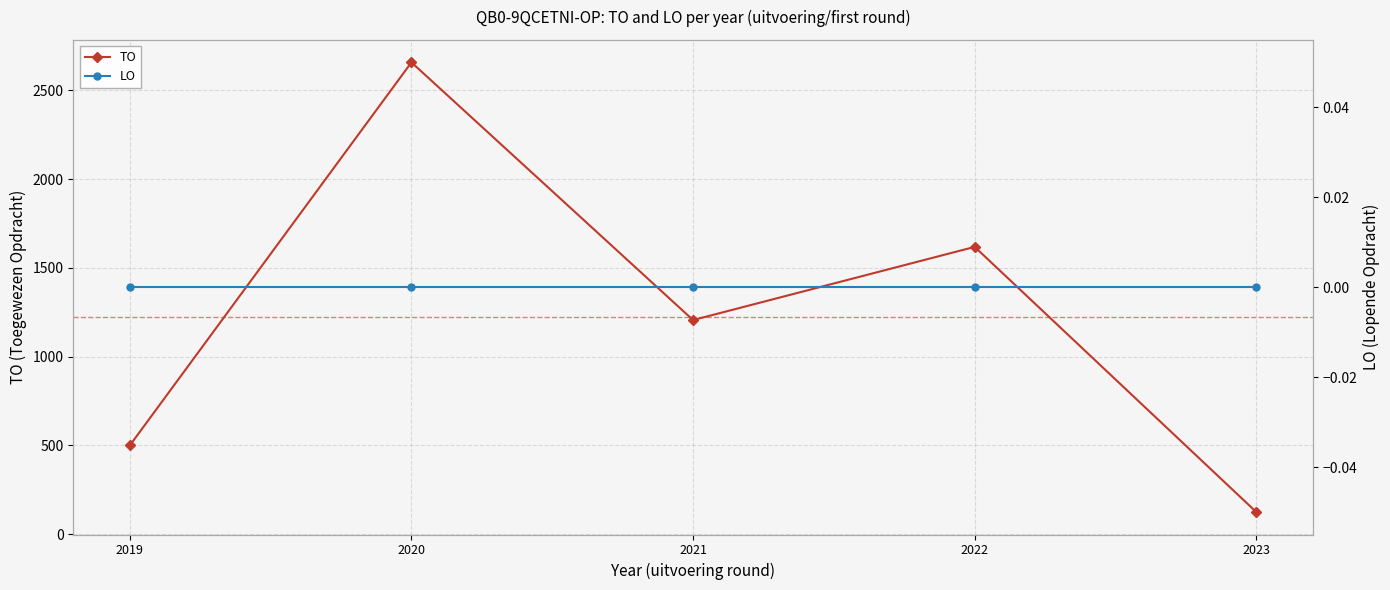

True or false: LO has more than 2 interior local peaks.

False